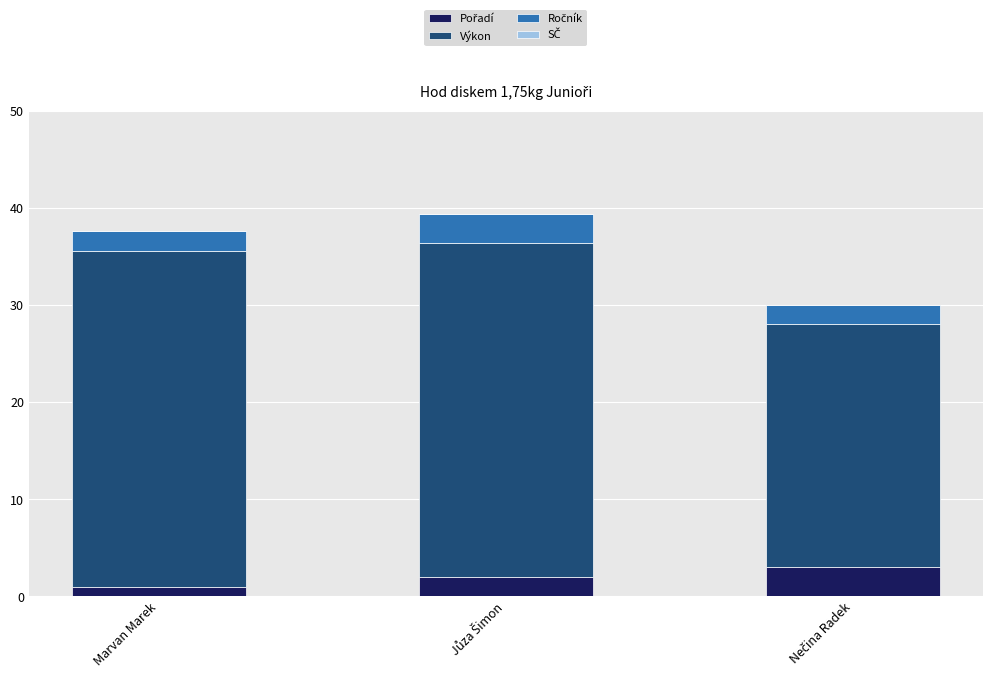

Count the number of categories in the chart.

3